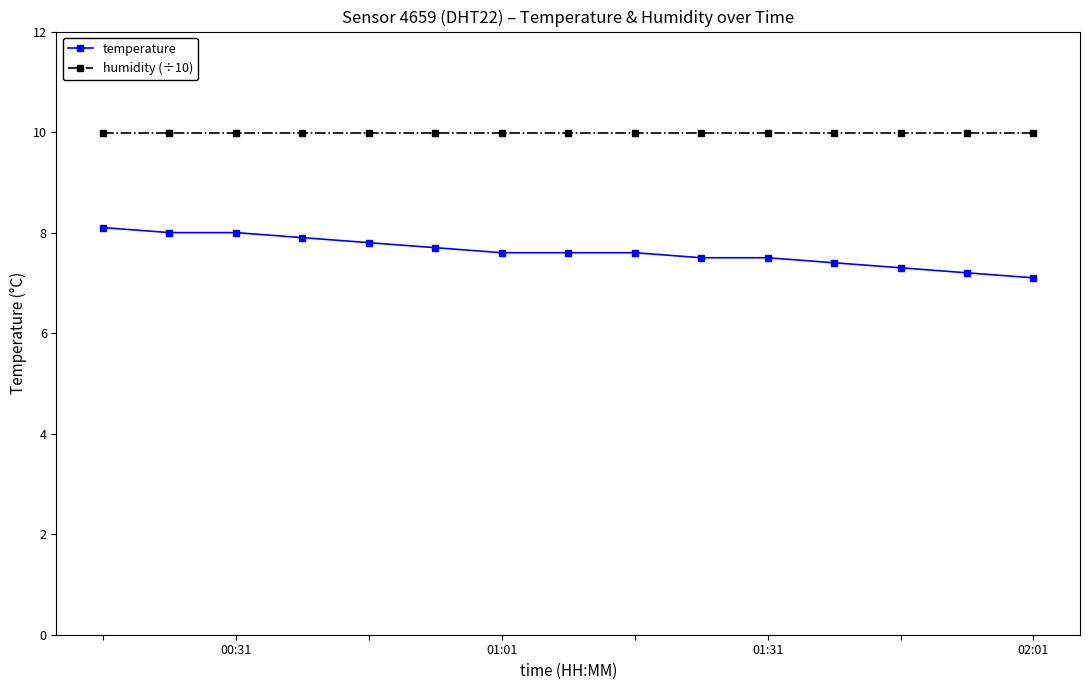

What is the highest value of the temperature series?

8.1